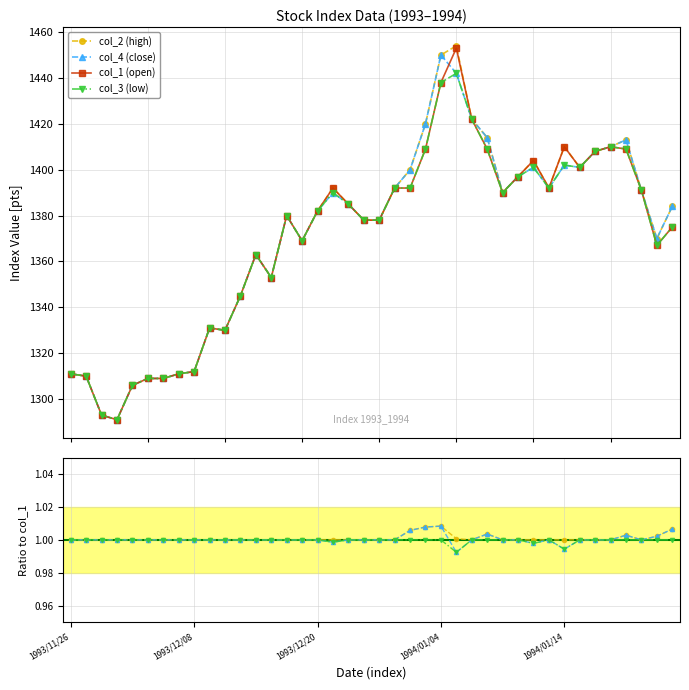

What position from the left is 22?

23